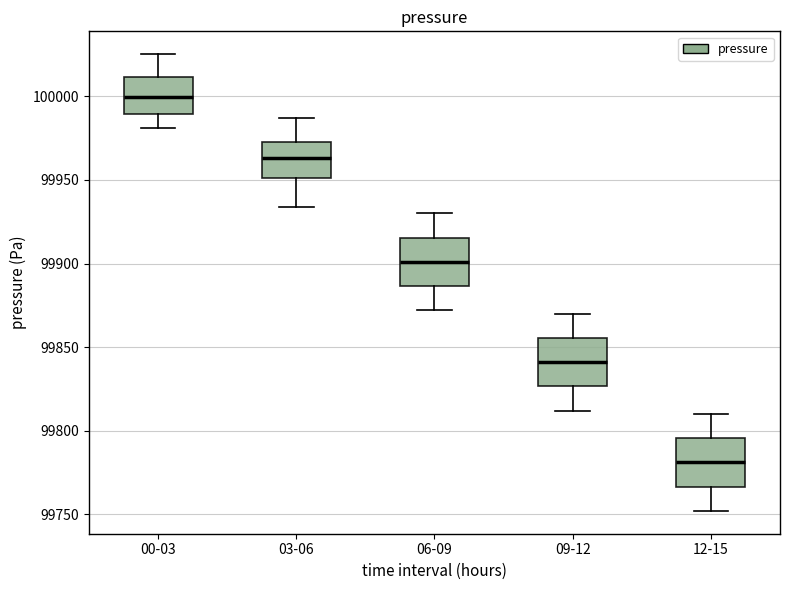

Which box has the lowest median line?

12-15